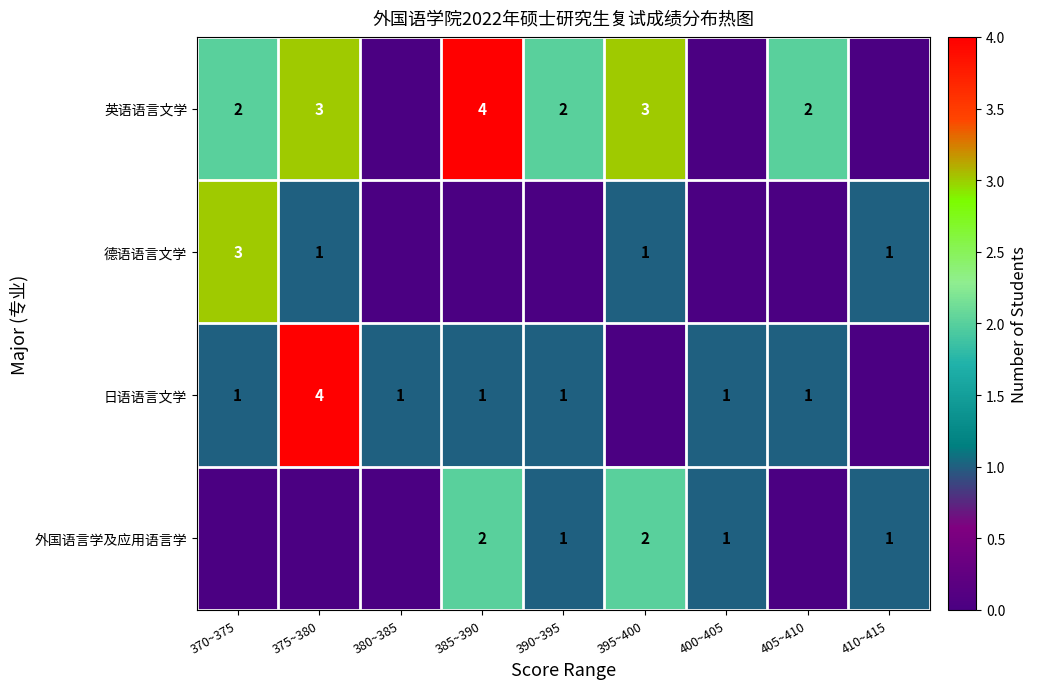

At how many categories does at least one series exceed 1?

6